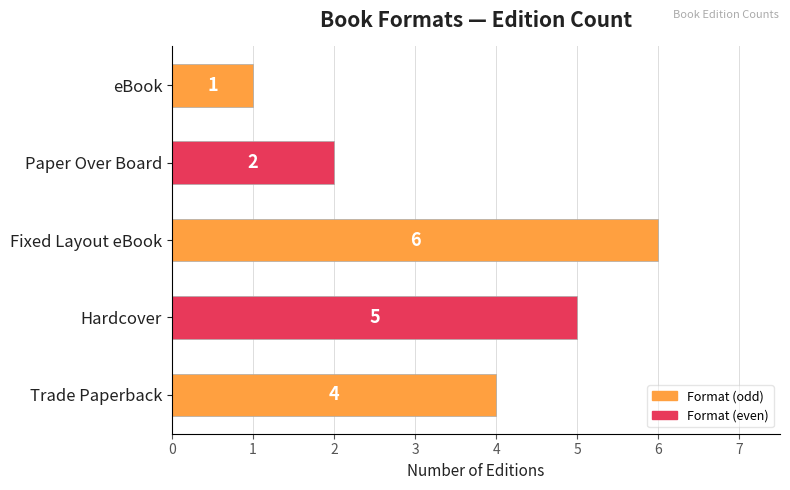

How many values are below 4?

2